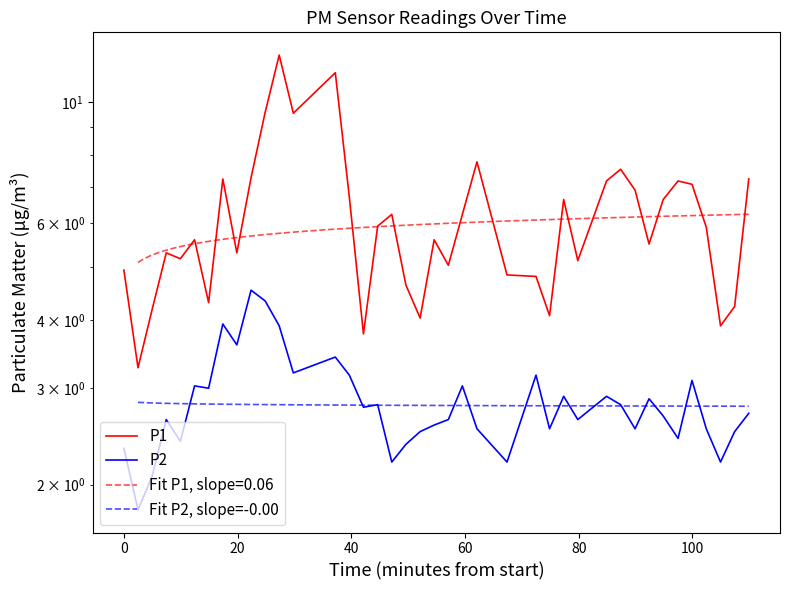

Rank the series at 2023-08-31T01:42:37 from highest to lowest value.

P1, P2